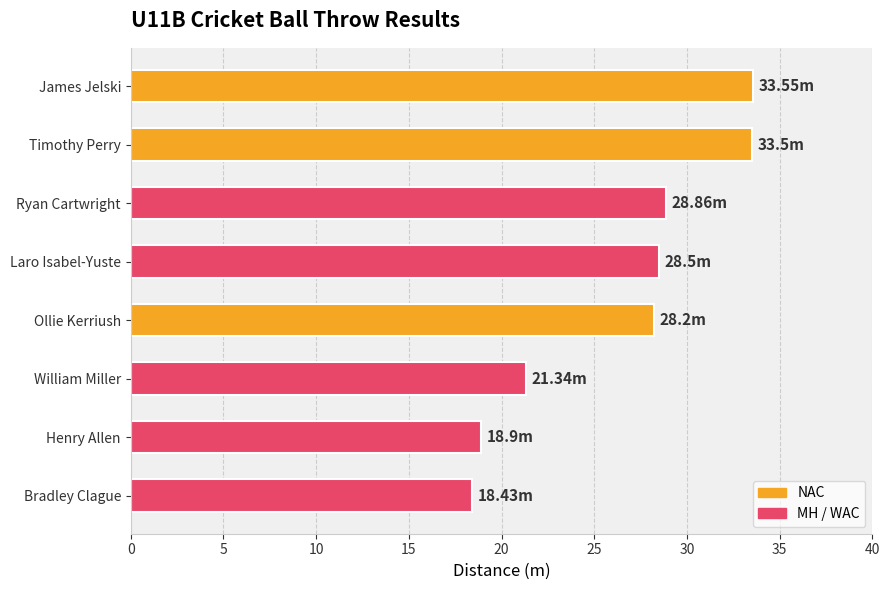

What is the sum of the values at Henry Allen and Ollie Kerriush?

47.1